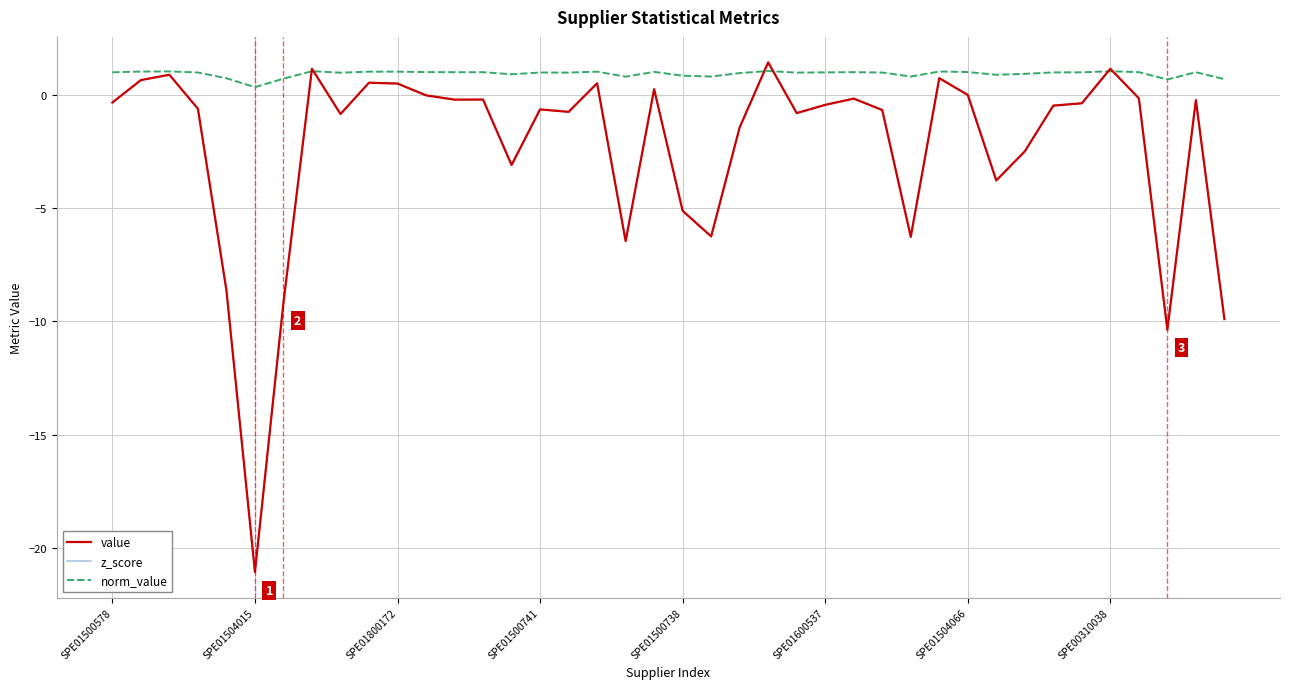

Is this an area chart (filled region under the line)?

No